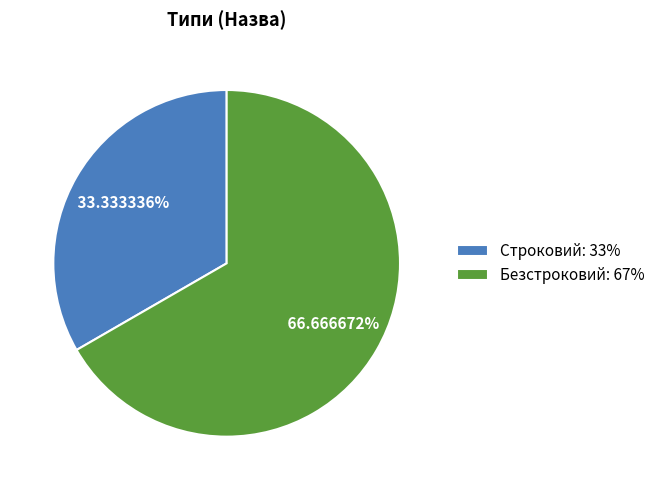

How many slices are in this pie chart?

2